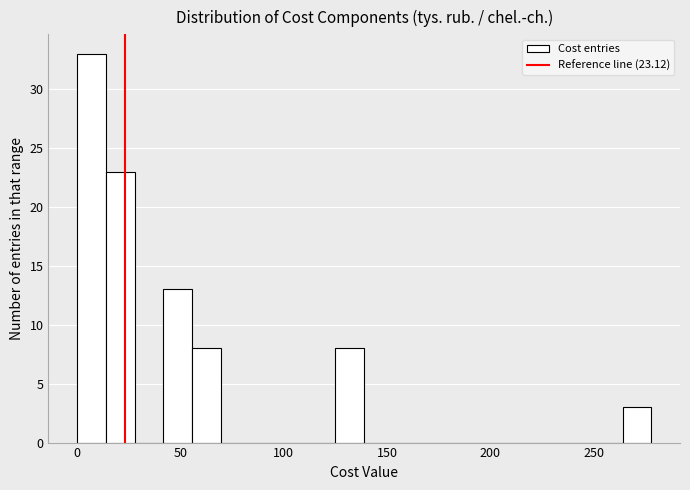

Read against the x-axis, roughly where is the centre of the tallest bar?

5